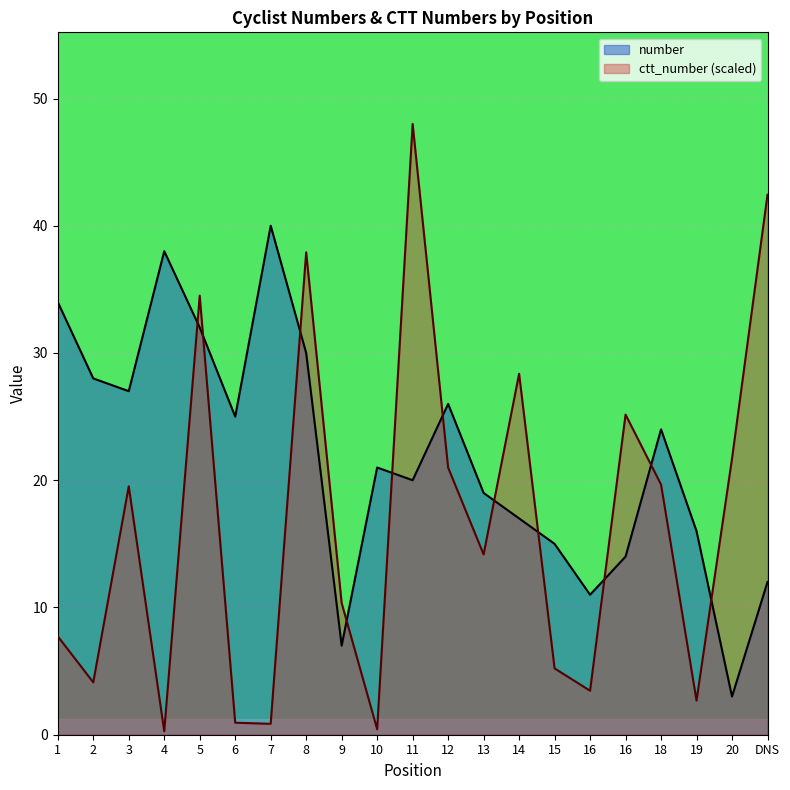

Does the chart display data point markers on the line(s)?

No